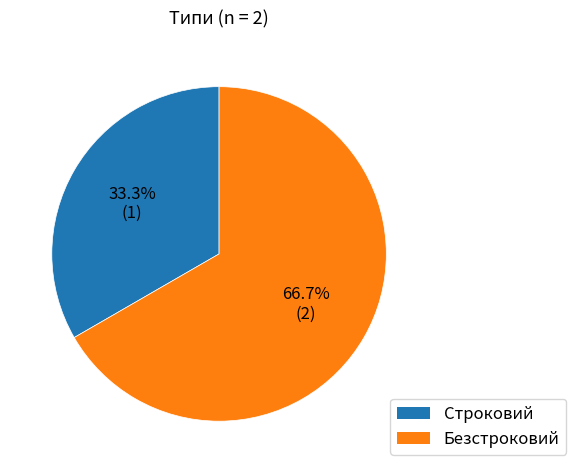

How many slices are in this pie chart?

2